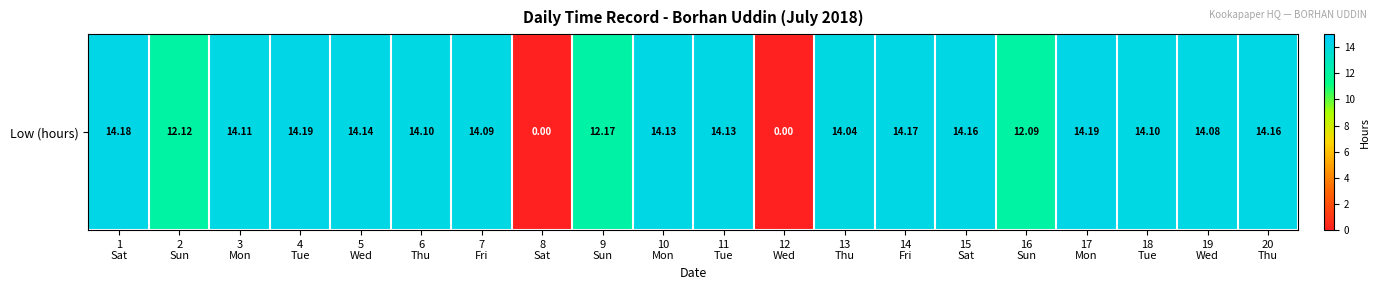

Reading right to left, what are all the values shown in this chart?

20
Thu=14.2	19
Wed=14.1	18
Tue=14.1	17
Mon=14.2	16
Sun=12.1	15
Sat=14.2	14
Fri=14.2	13
Thu=14.0	12
Wed=0.0	11
Tue=14.1	10
Mon=14.1	9
Sun=12.2	8
Sat=0.0	7
Fri=14.1	6
Thu=14.1	5
Wed=14.1	4
Tue=14.2	3
Mon=14.1	2
Sun=12.1	1
Sat=14.2